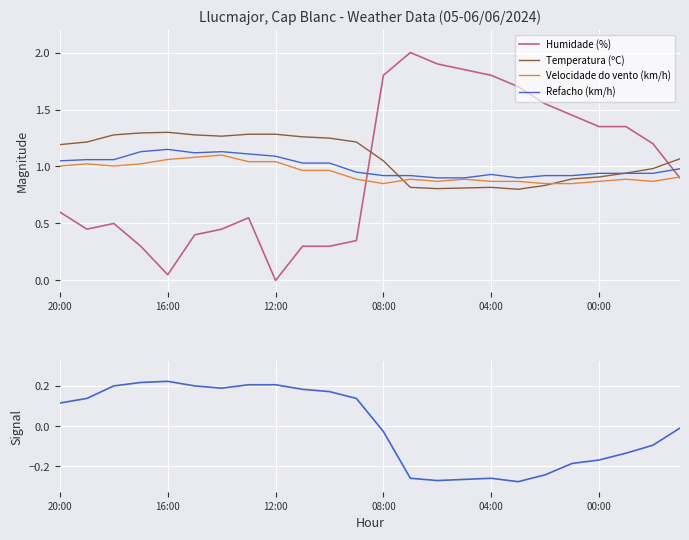

True or false: Refacho (km/h) and Humidade (%) intersect in this chart.

True